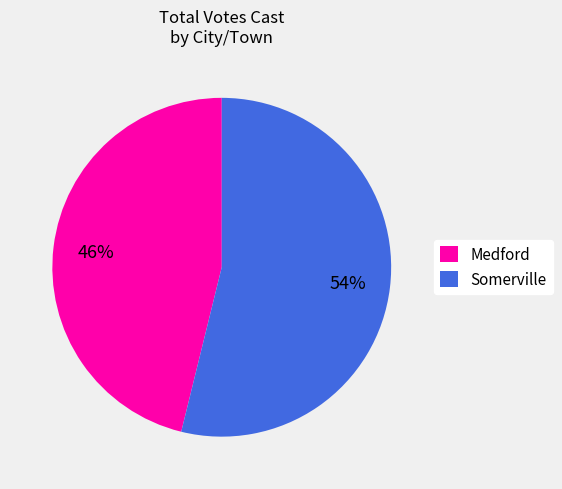

Is the sum of Somerville and Medford greater than half?

Yes